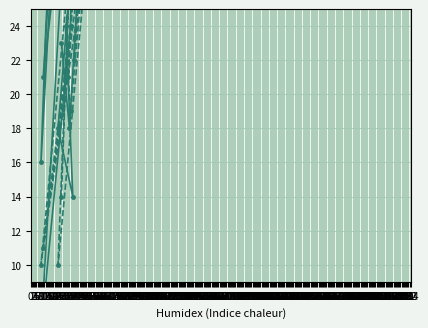

How many interior local peaks does the [l] series have?

9